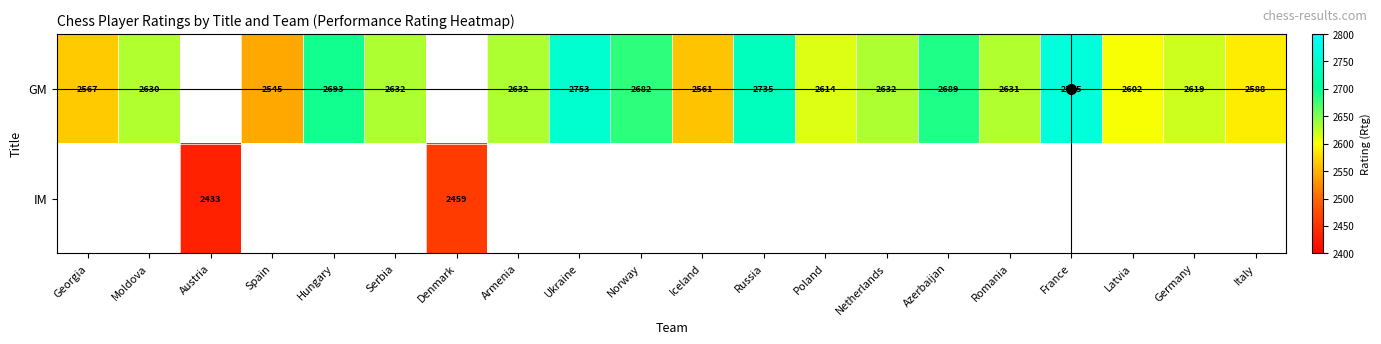

What is the sum of the GM values at Germany and Romania?

5250